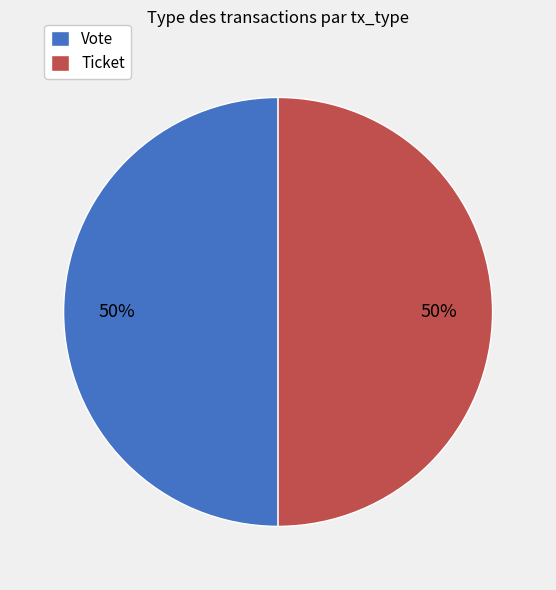

Is the sum of Vote and Ticket greater than half?

Yes